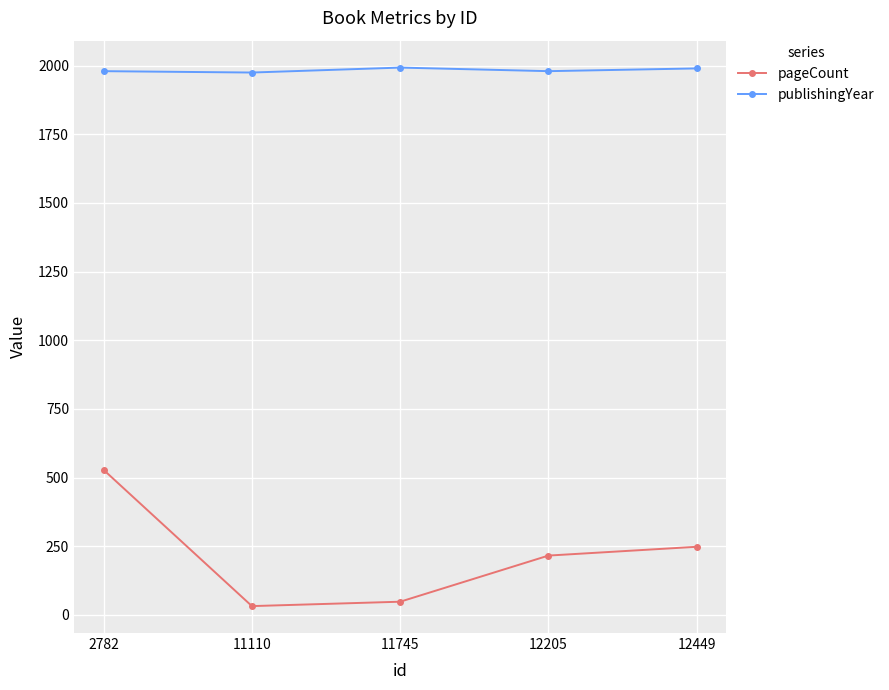

Rank the series by their maximum value, from lowest to highest.

pageCount, publishingYear